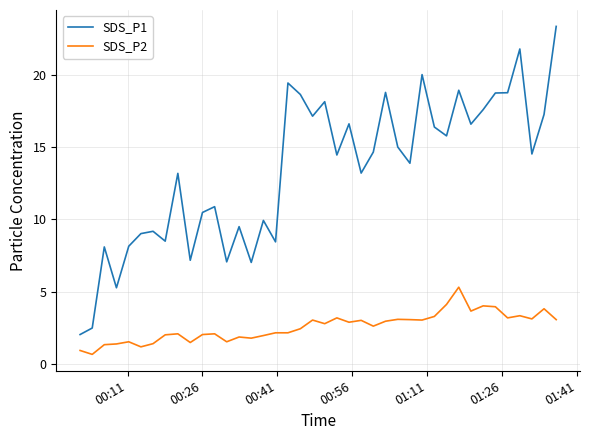

True or false: SDS_P1 and SDS_P2 cross at least once.

False